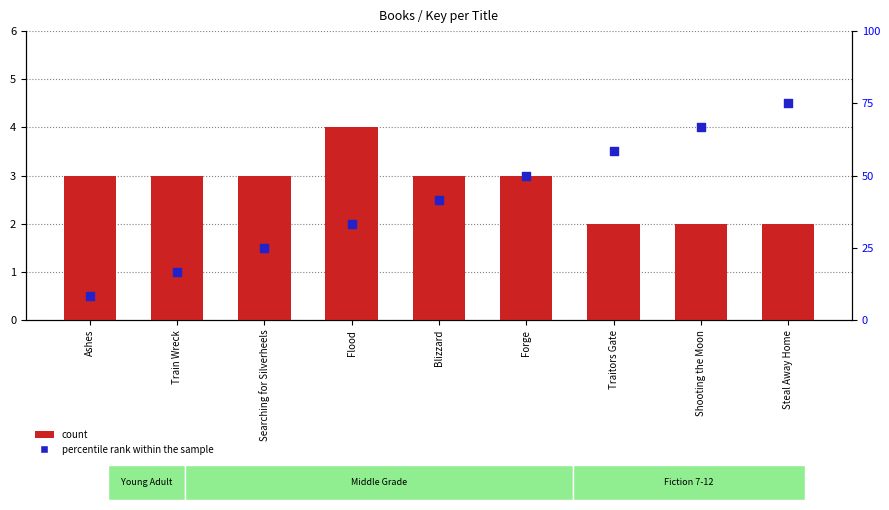

What is the total value across all series at Blizzard?

8